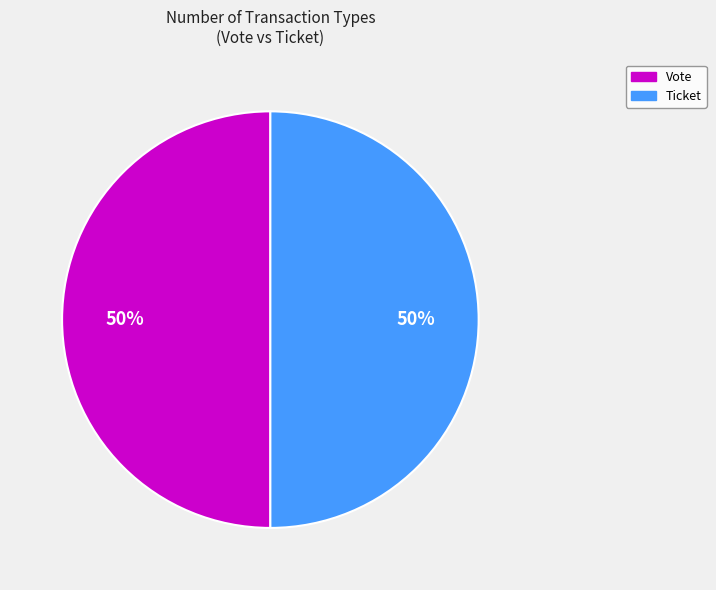

To the nearest percent, what is the average slice percentage?

50%